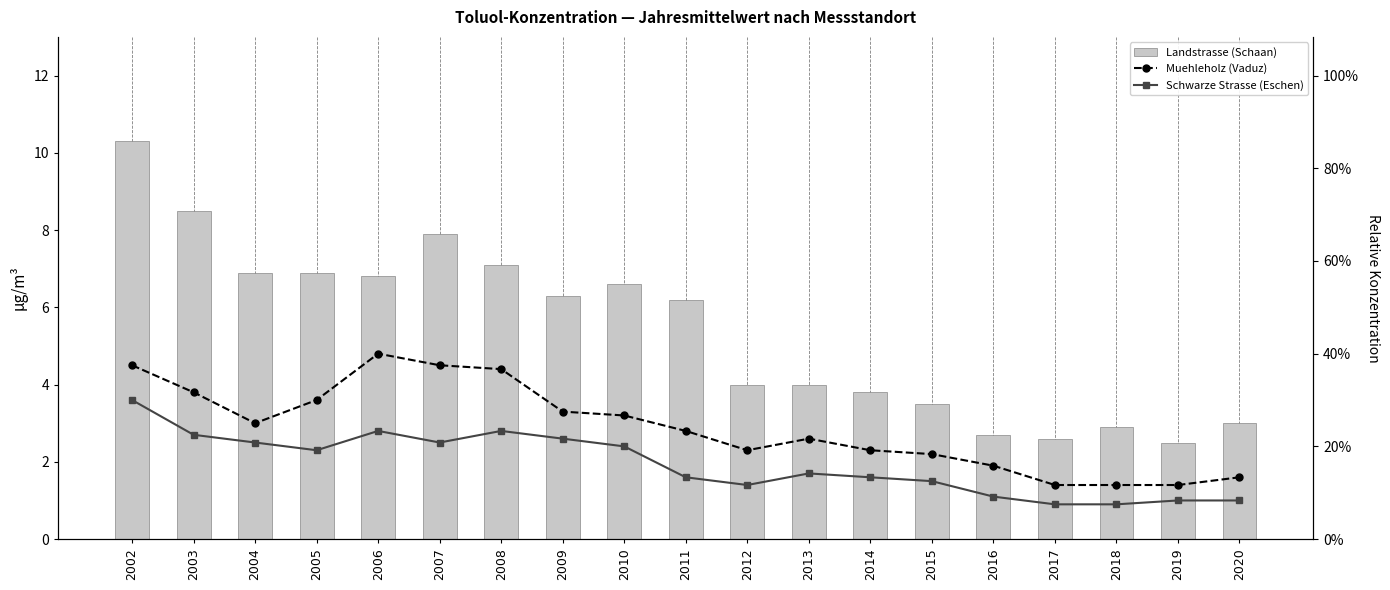

Which label corresponds to the smallest value in the chart?

2017